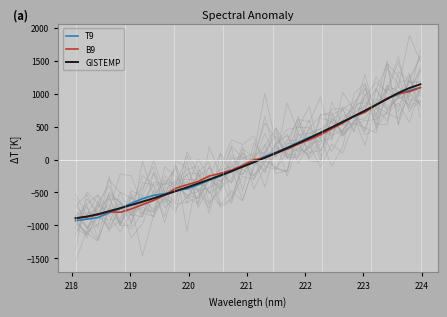

Does the chart display data point markers on the line(s)?

No